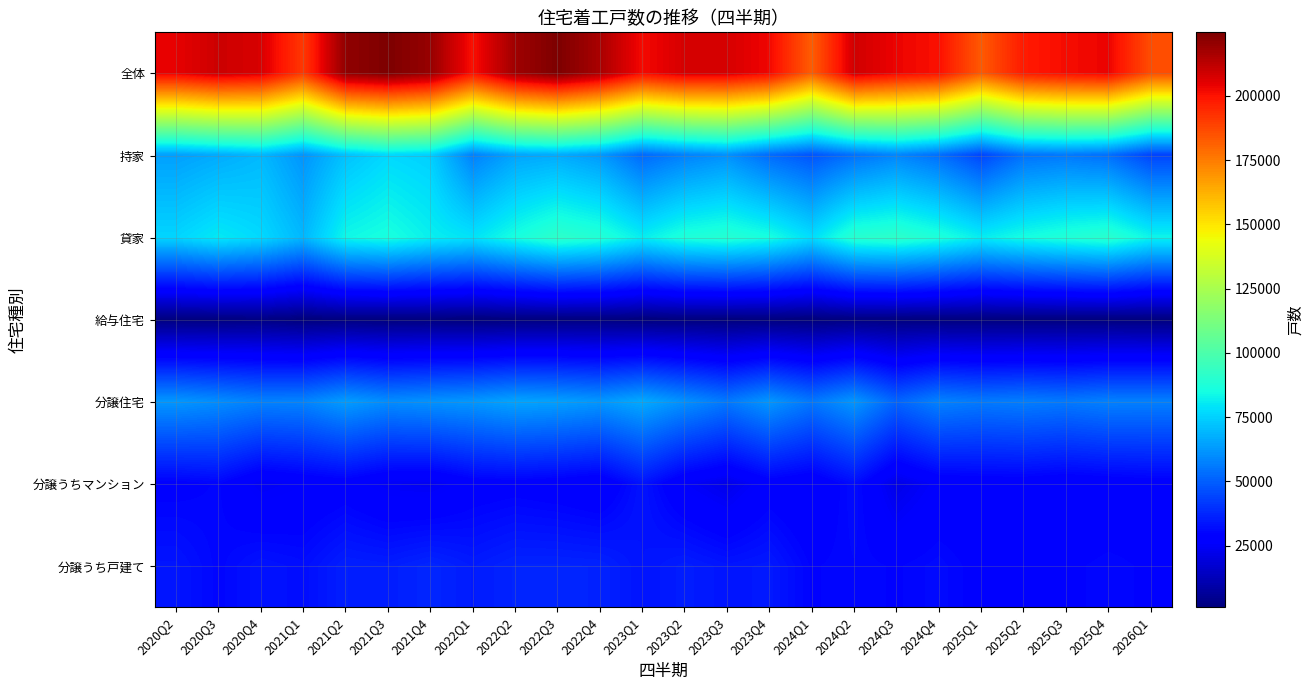

What is the minimum value shown in the chart?

1068